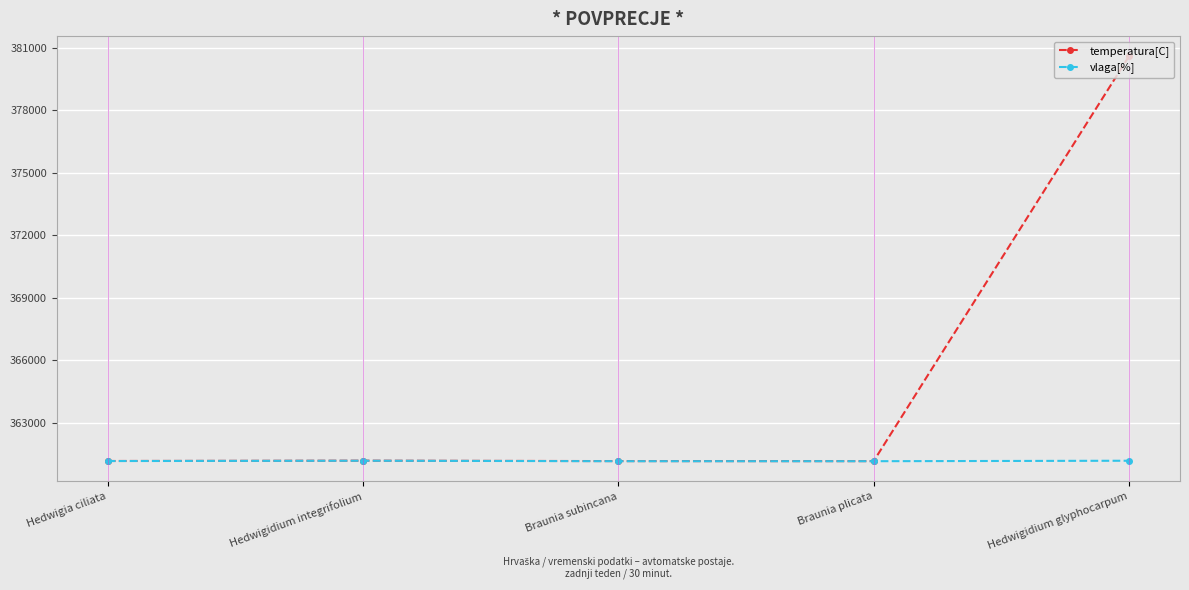

True or false: temperatura[C] has more than 0 interior local peaks.

True